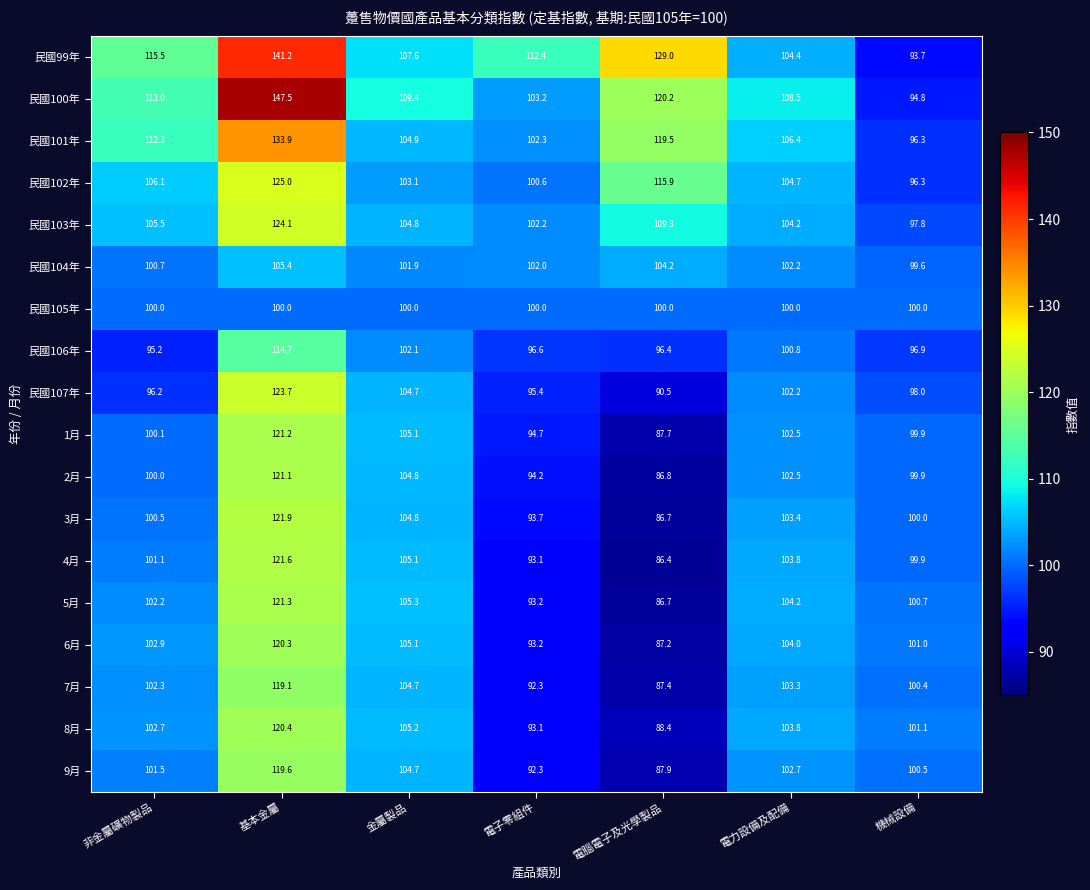

At how many categories does at least one series exceed 111?

4